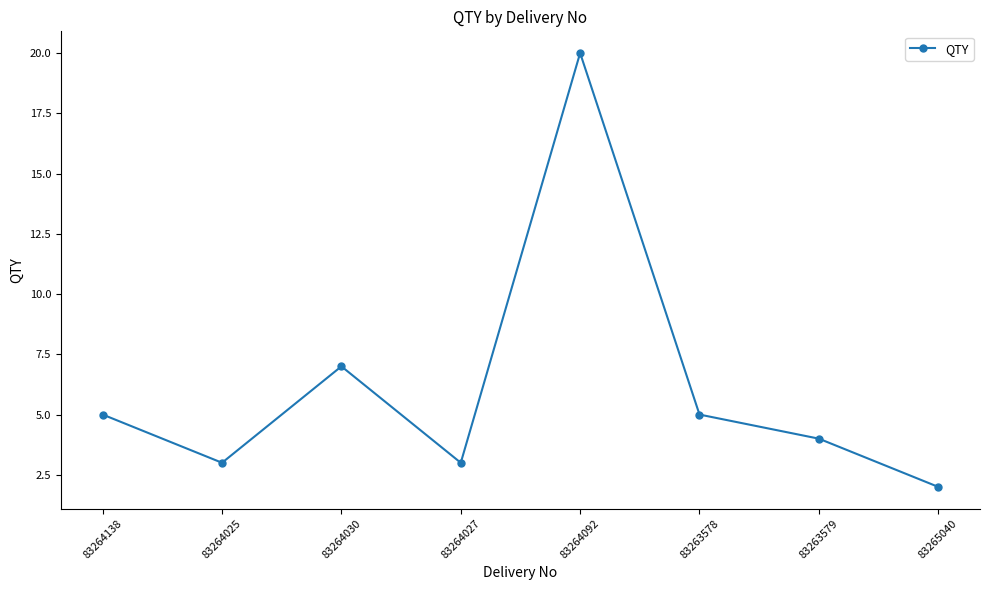

What is the difference between the maximum and minimum values?

18